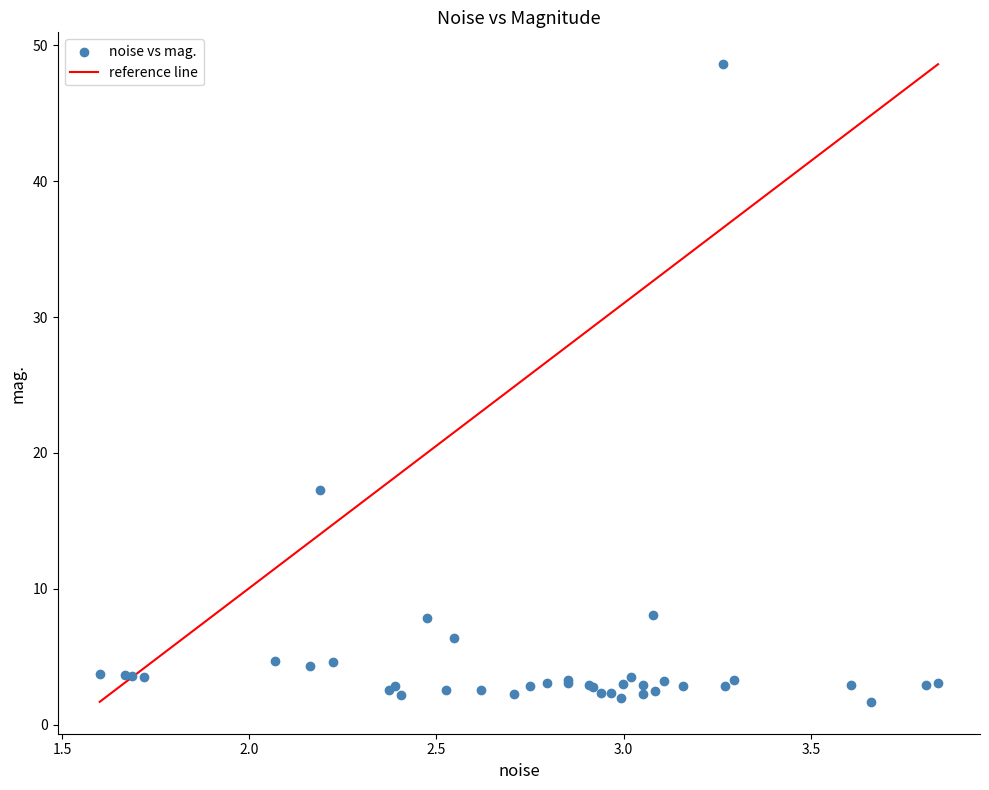

What Y value in the scatter plot is closest to 25?

17.2